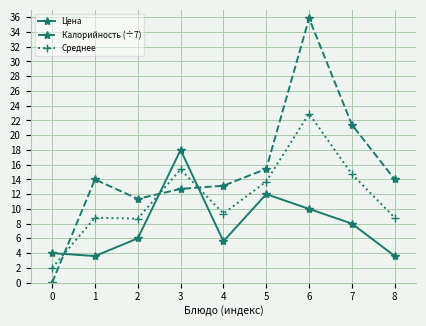

Is this an area chart (filled region under the line)?

No